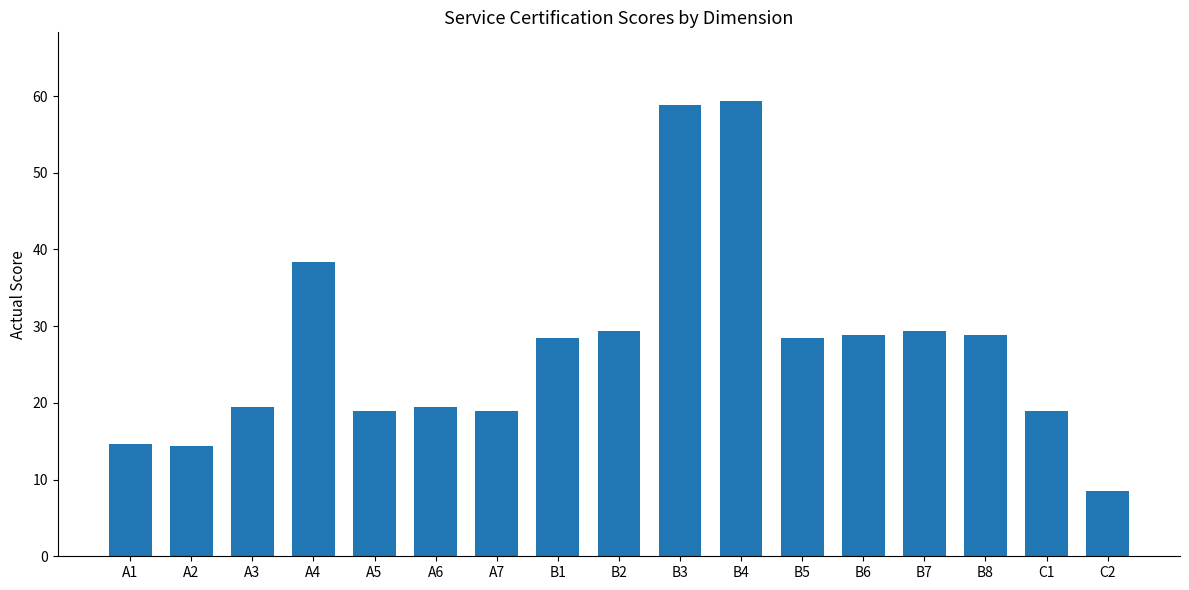

Between A5 and B1, which is larger?

B1